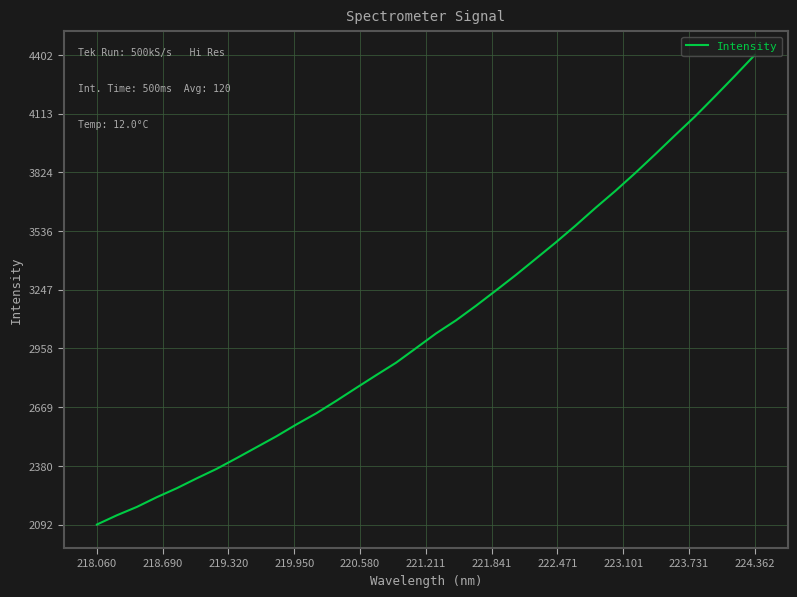

What is the difference between the maximum and minimum values?

2310.2